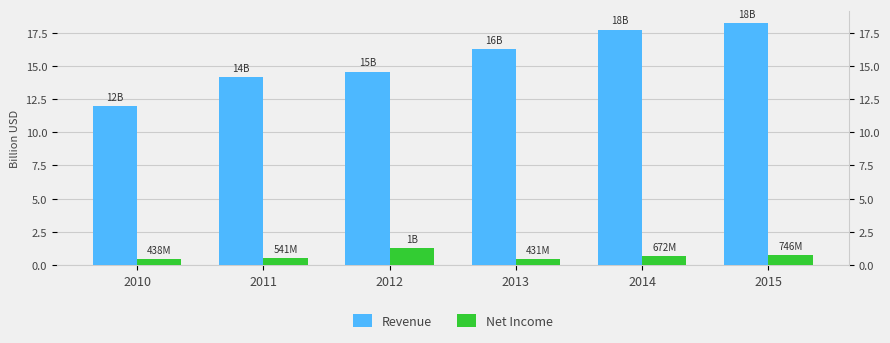

Which series has the widest spread of values?

Revenue